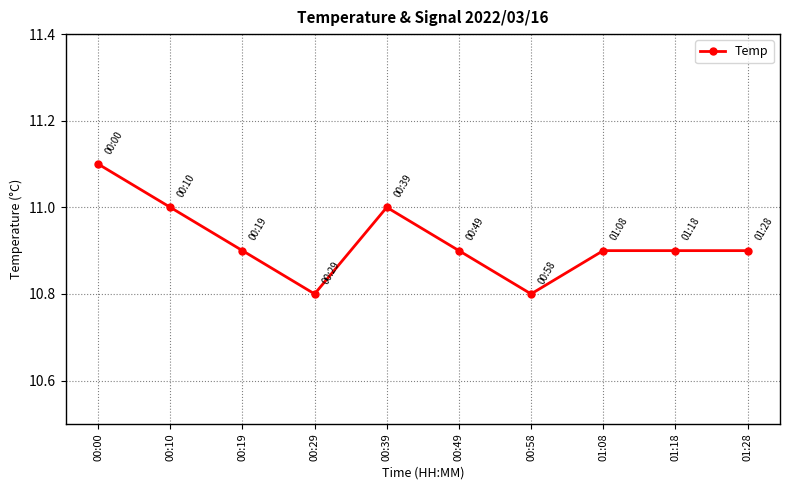

The value at 00:10 is 11.0. True or false?

True